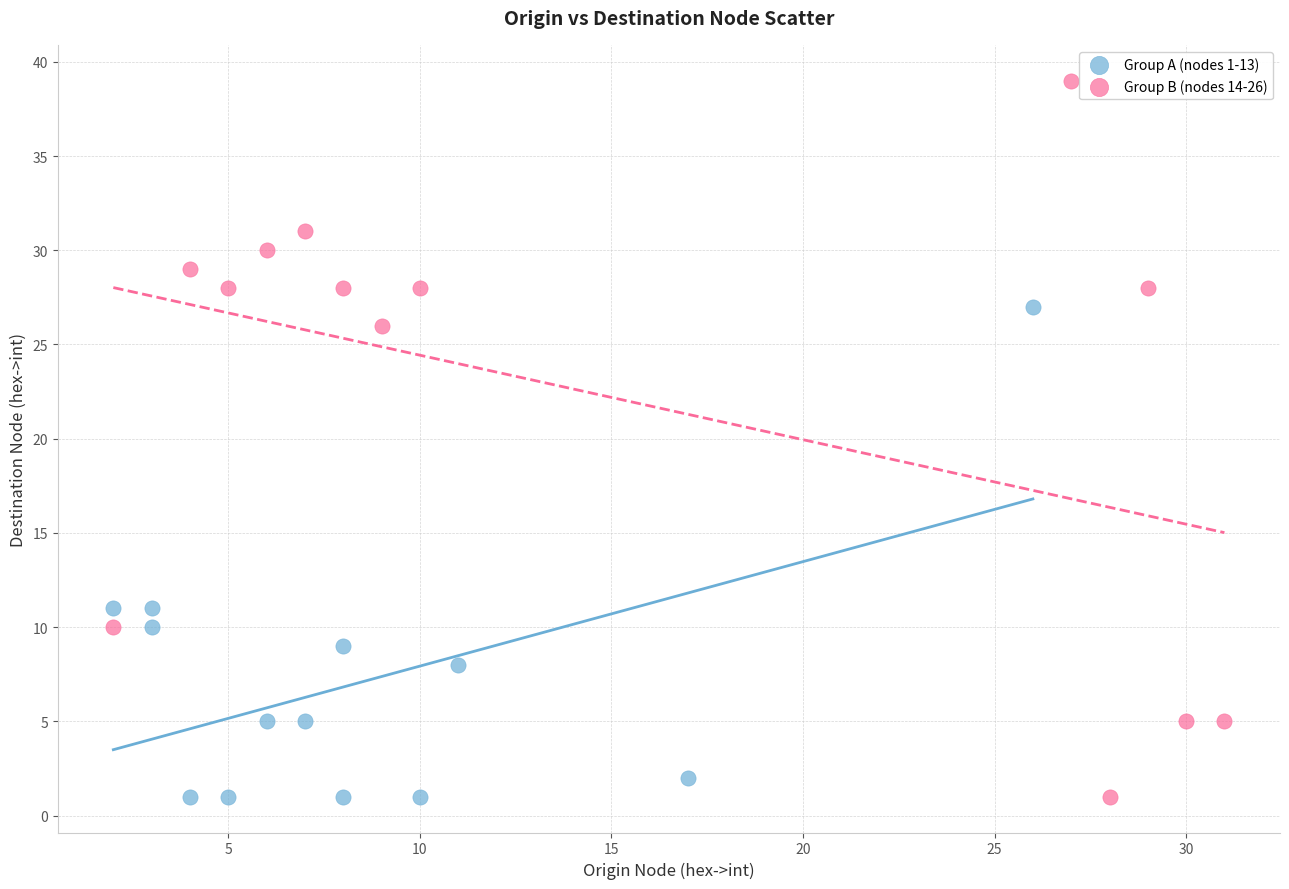

Which series has the widest spread of Y values?

Group B (nodes 14-26)